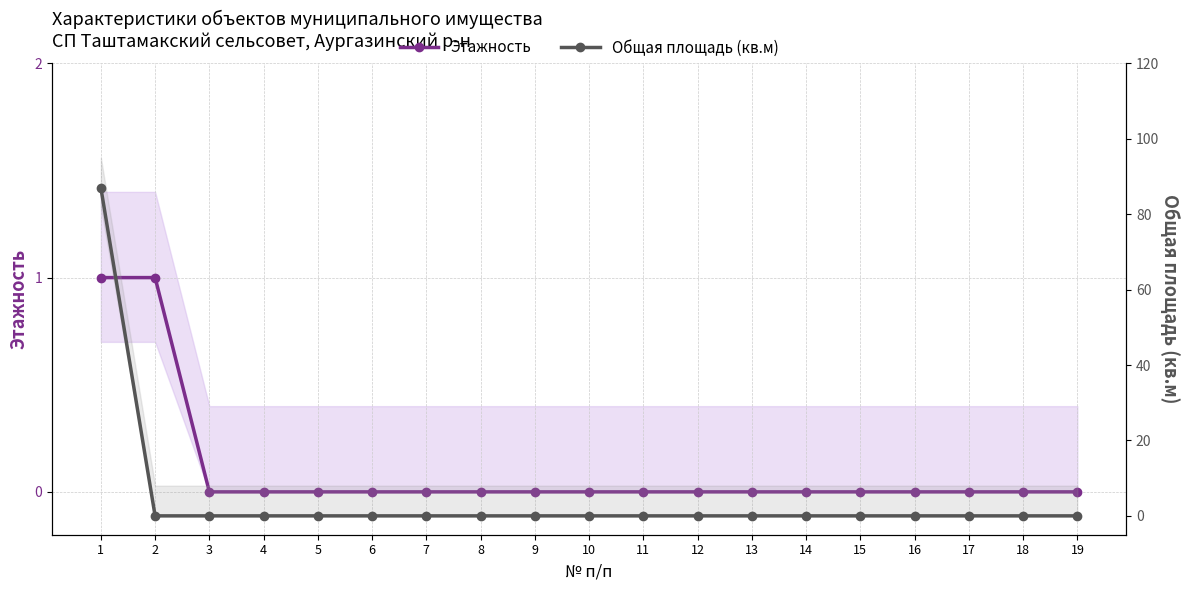

Which series has the largest range (max minus min)?

Общая площадь (кв.м)